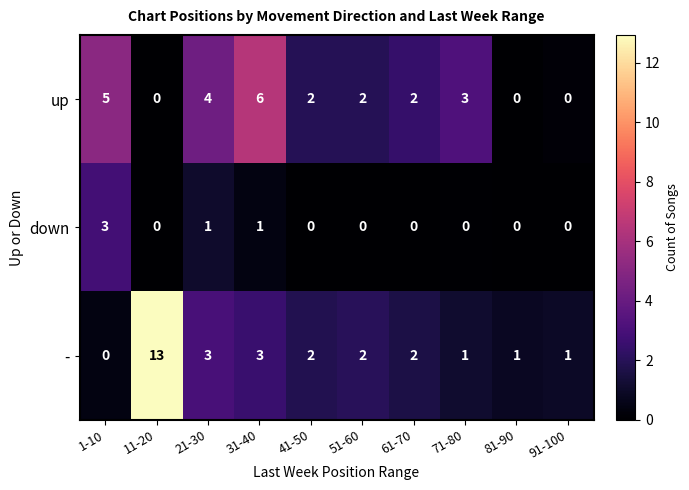

What value does the down series have at 1-10?

3